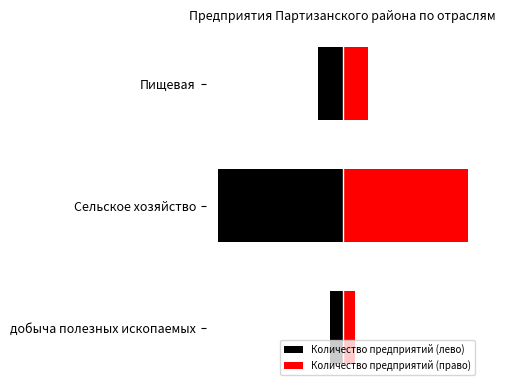

True or false: Количество предприятий (лево) has a value of -1 at Пищевая.

False